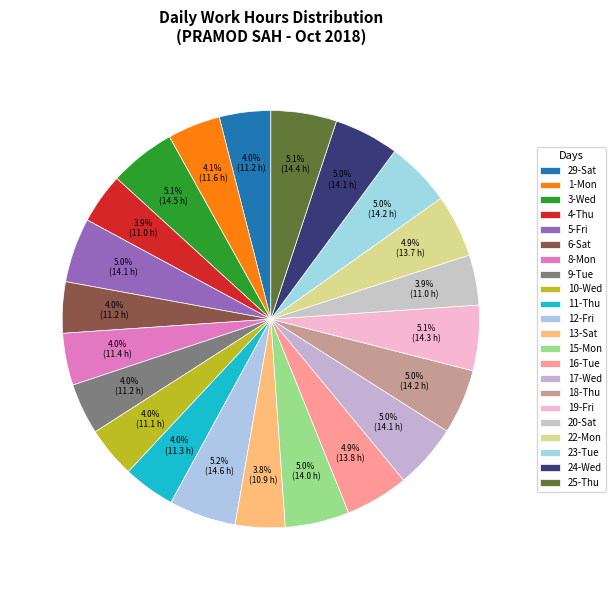

The 29-Sat slice represents 4% of the pie. True or false?

True